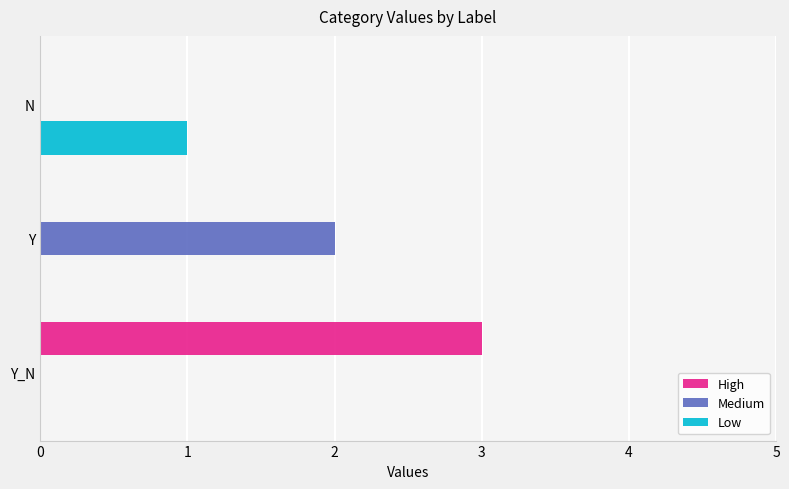

Which series changed the most between Y_N and Y?

High